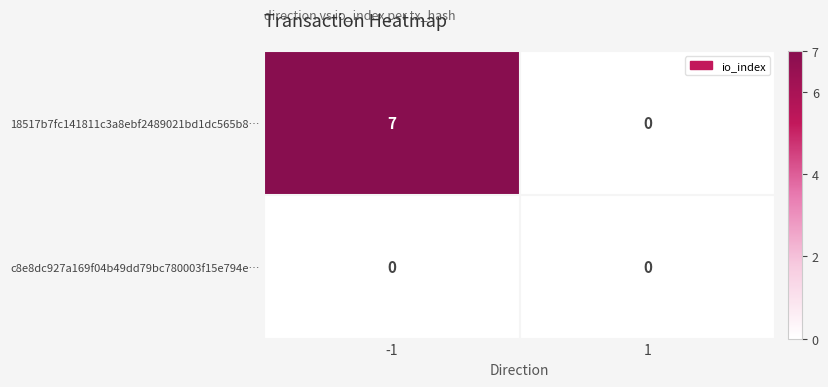

True or false: c8e8dc927a169f04b49dd79bc780003f15e794e… has a value of 0 at -1.

True